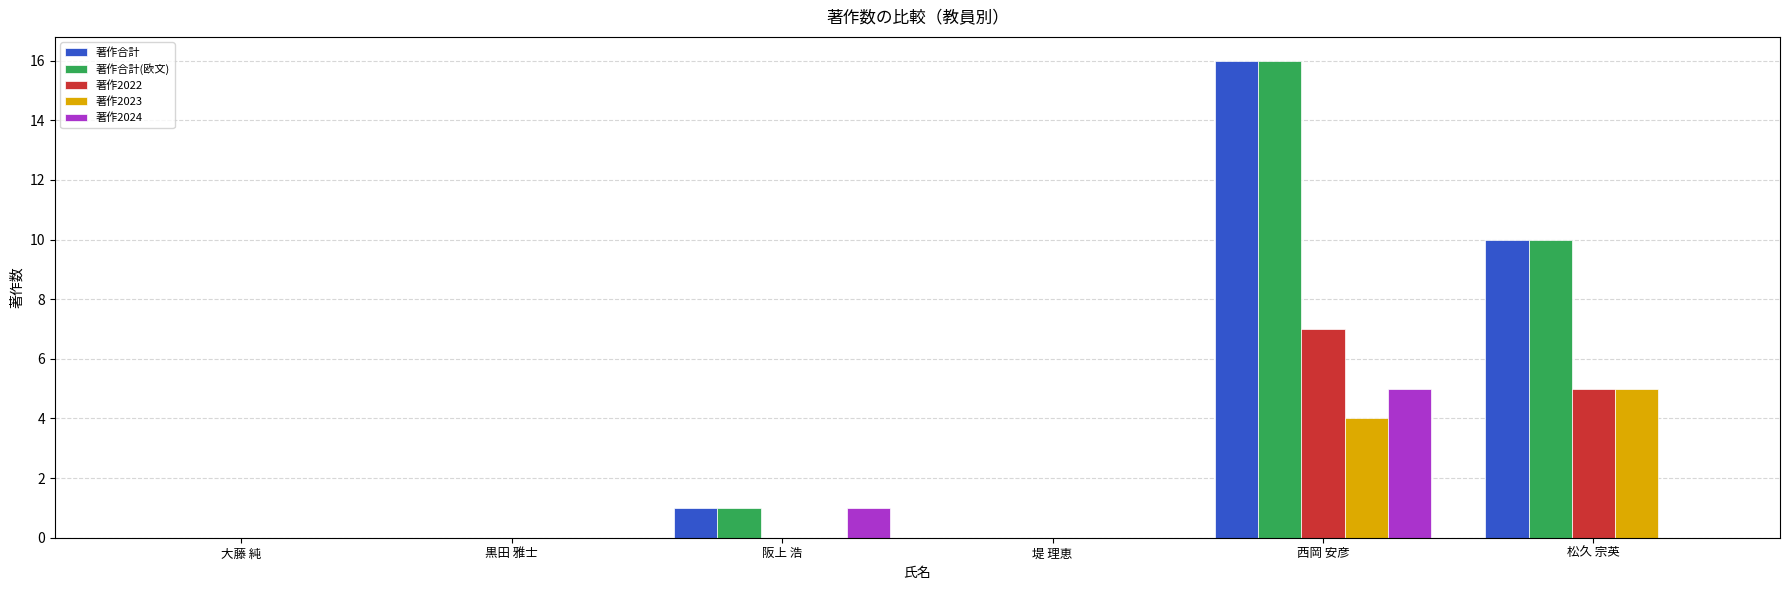

What is the total value across all series at 阪上 浩?

3